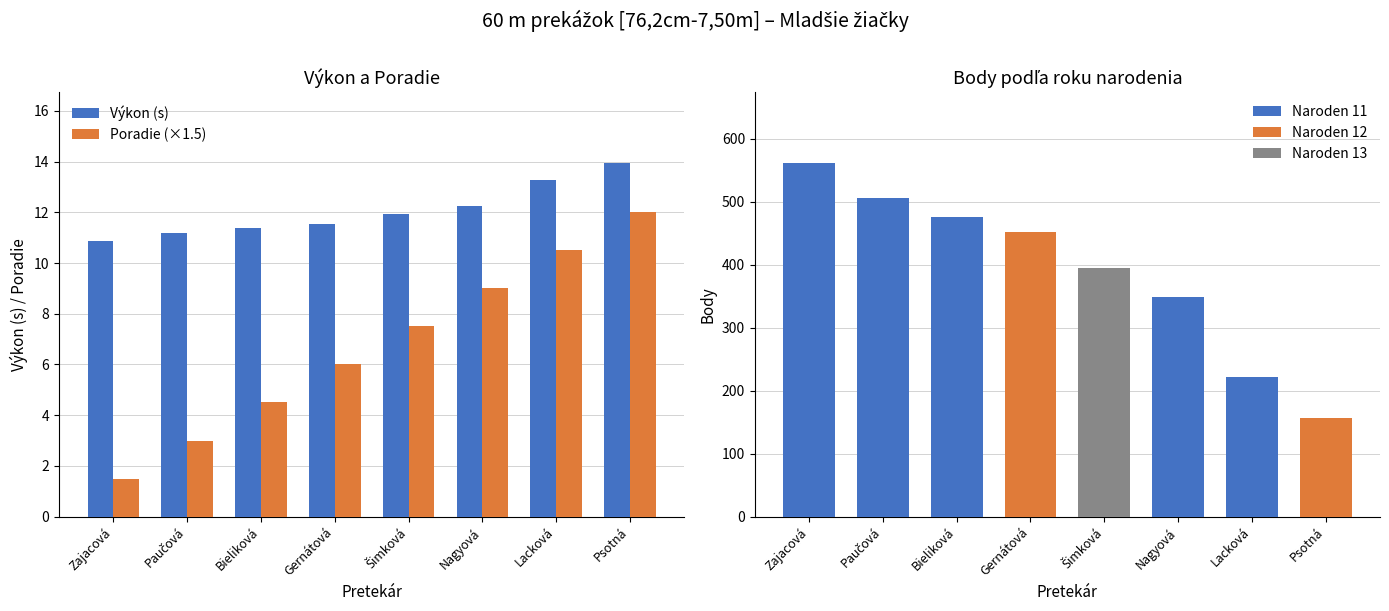

What is the smallest value displayed?

1.5